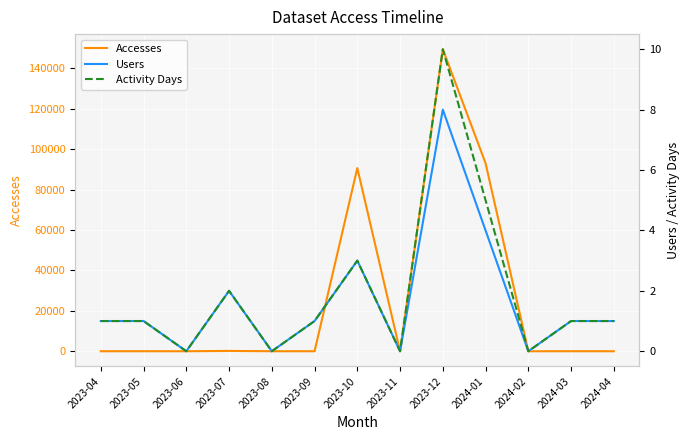

How many Users values are between 0 and 2?

10